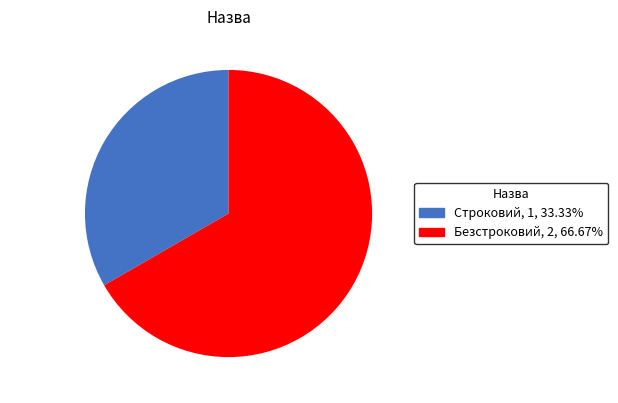

Is it true that Строковий is 33% of the pie?

True